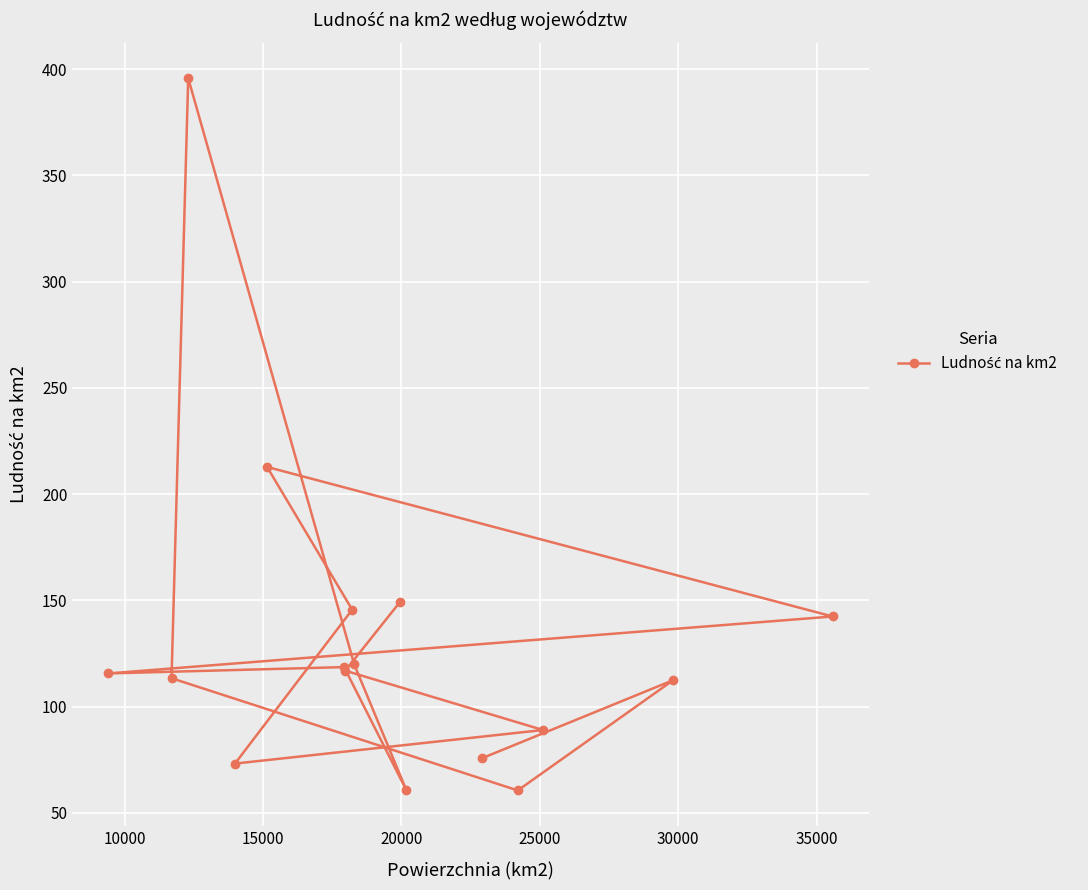

What is the value of the 13th point from the left?

60.6